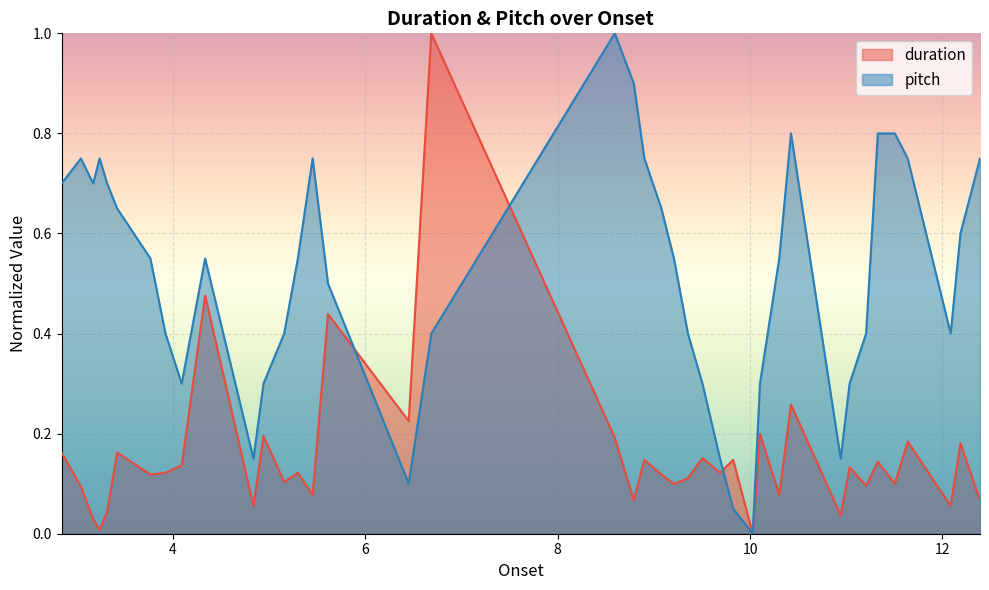

Which series has the largest total across all categories?

pitch